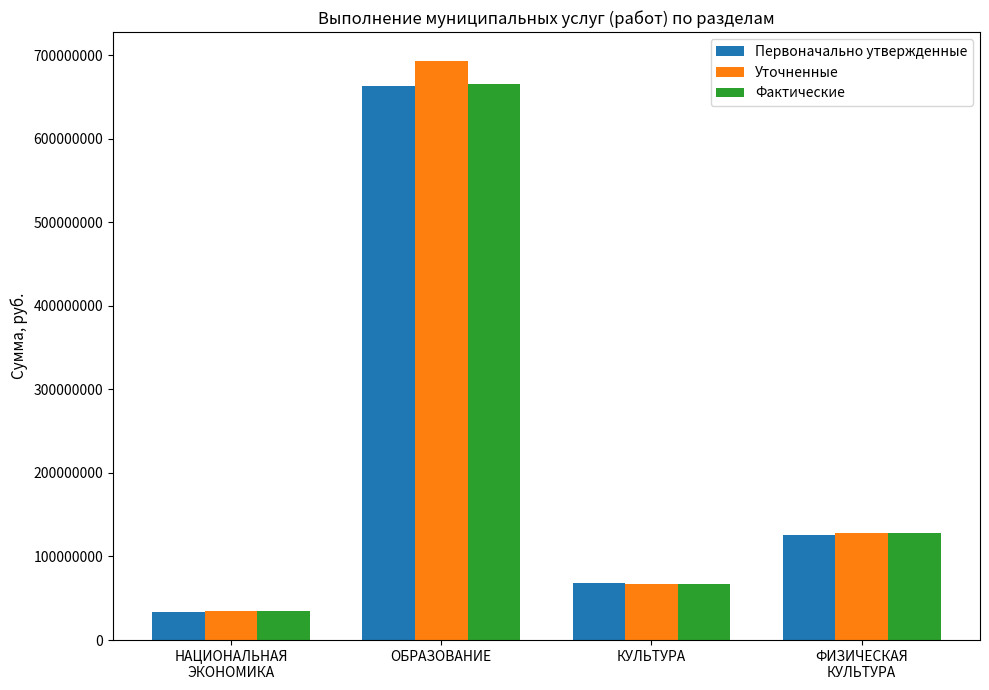

Are the bars grouped side by side (vs. stacked)?

Yes